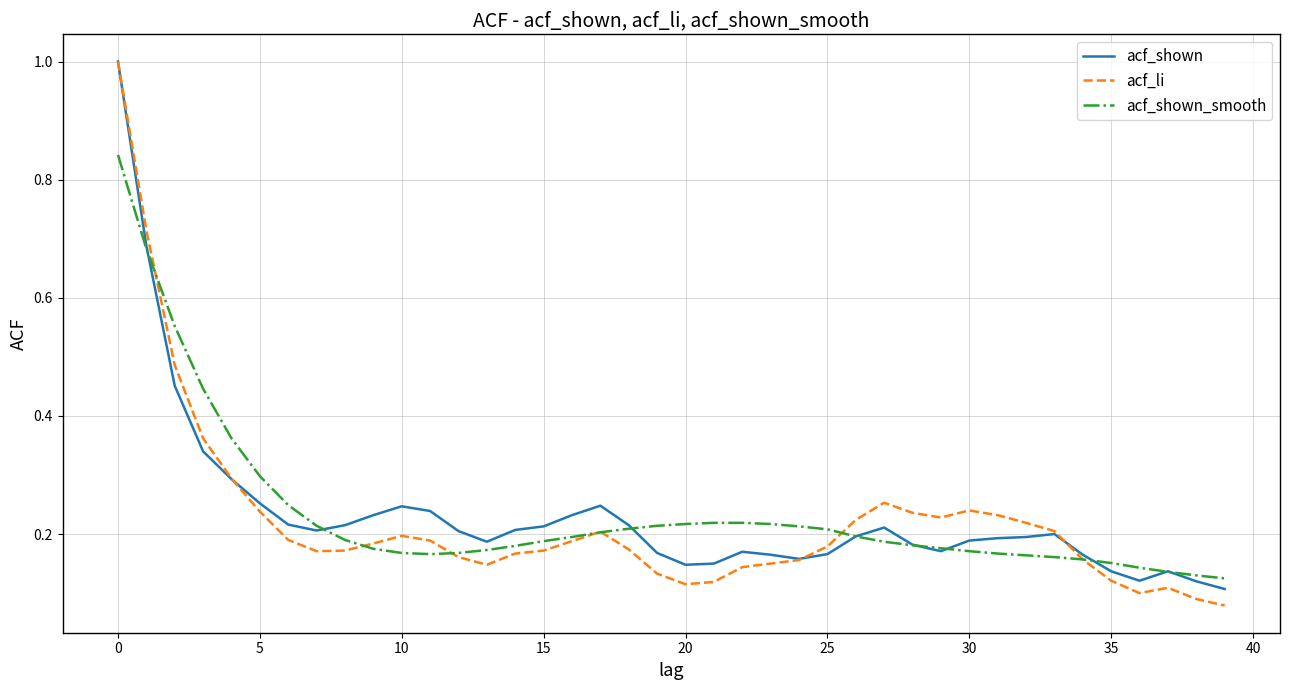

Is this an area chart (filled region under the line)?

No